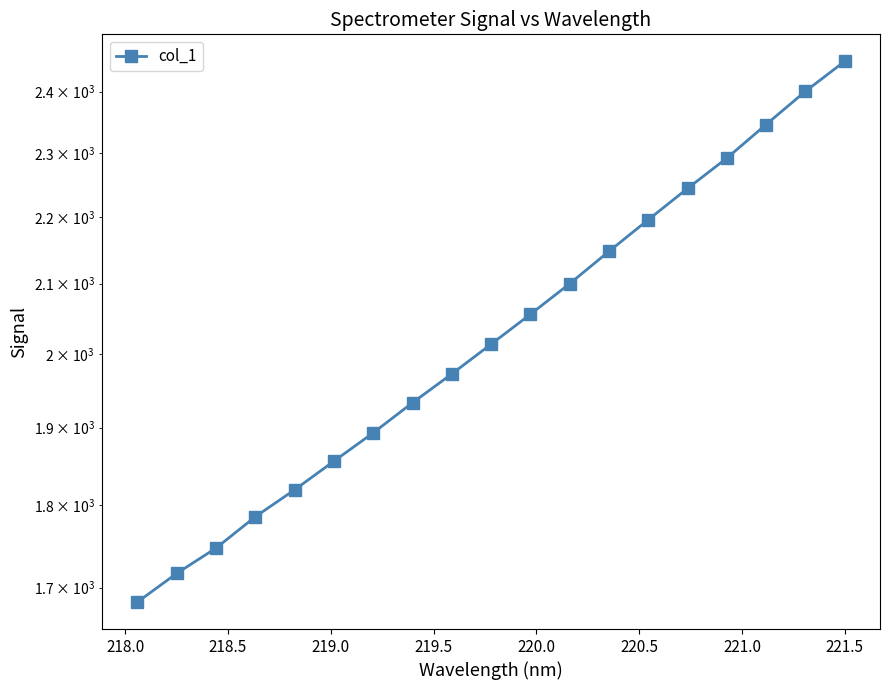

What is the average value?

2034.4